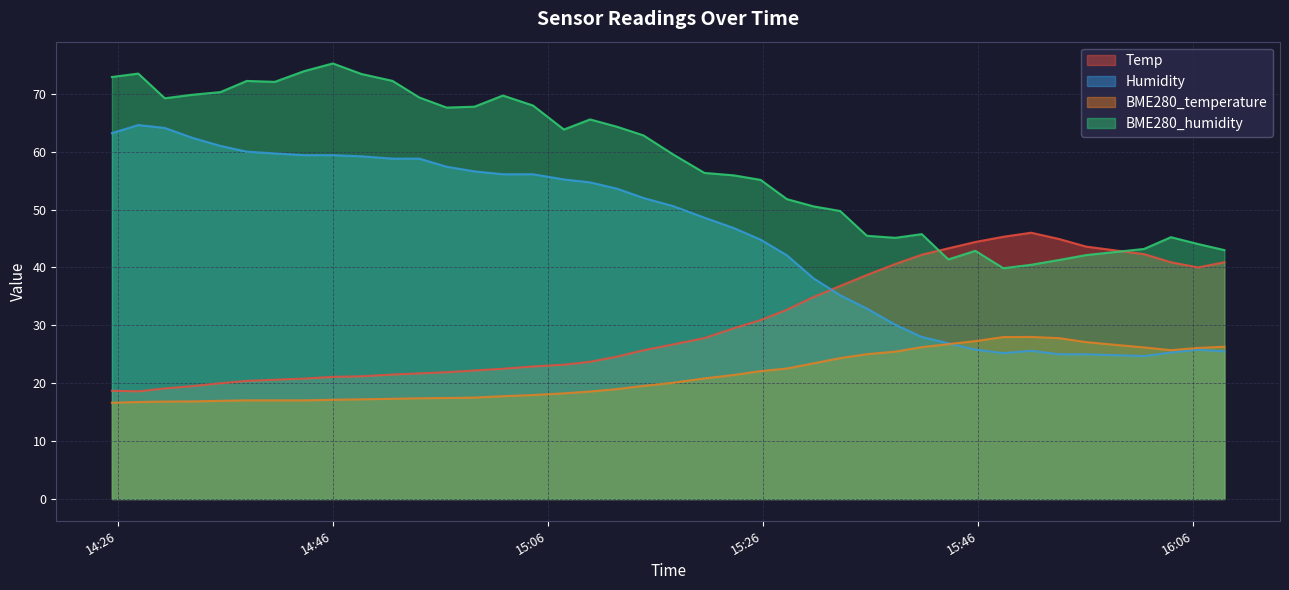

What is the maximum value shown in the chart?

75.2